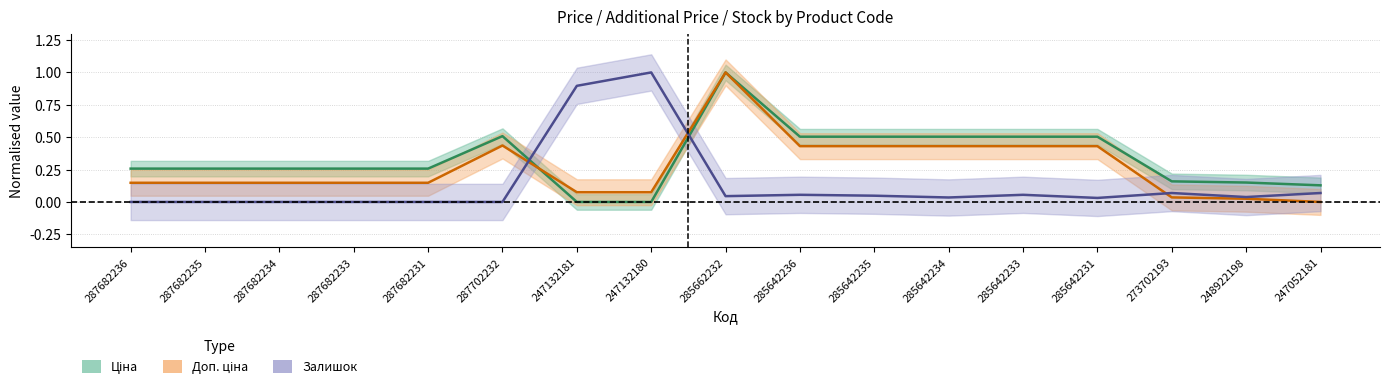

What is the difference between the maximum and second lowest values in the Ціна series?

1.0